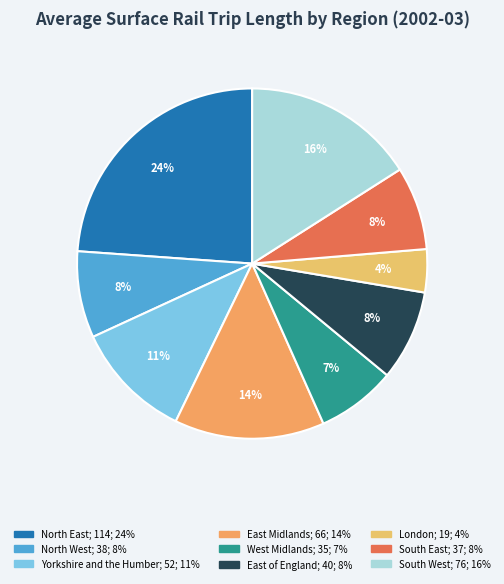

To the nearest percent, what is the combined percentage of London and South West?

20%